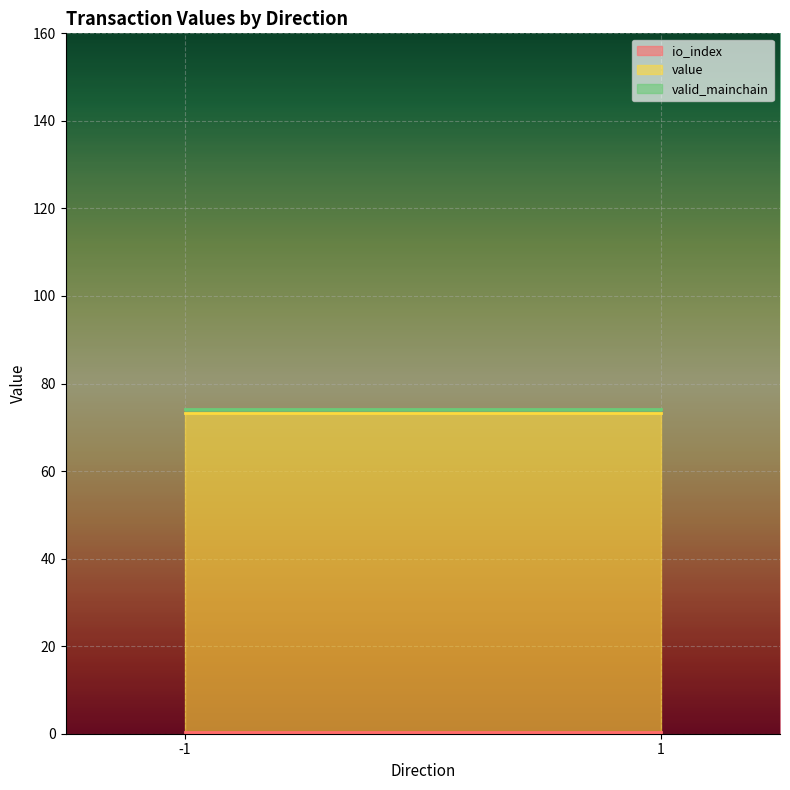

True or false: valid_mainchain and io_index cross at least once.

False